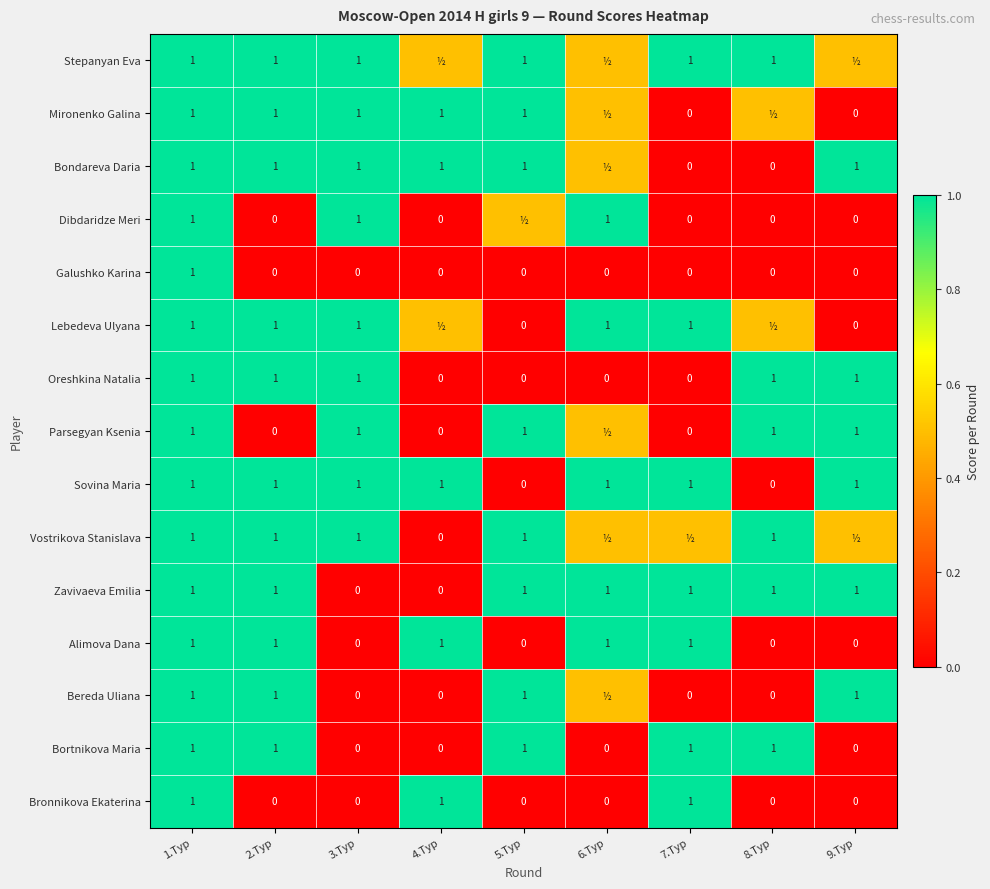

Count the Oreshkina Natalia values in the range 0 to 1.

9